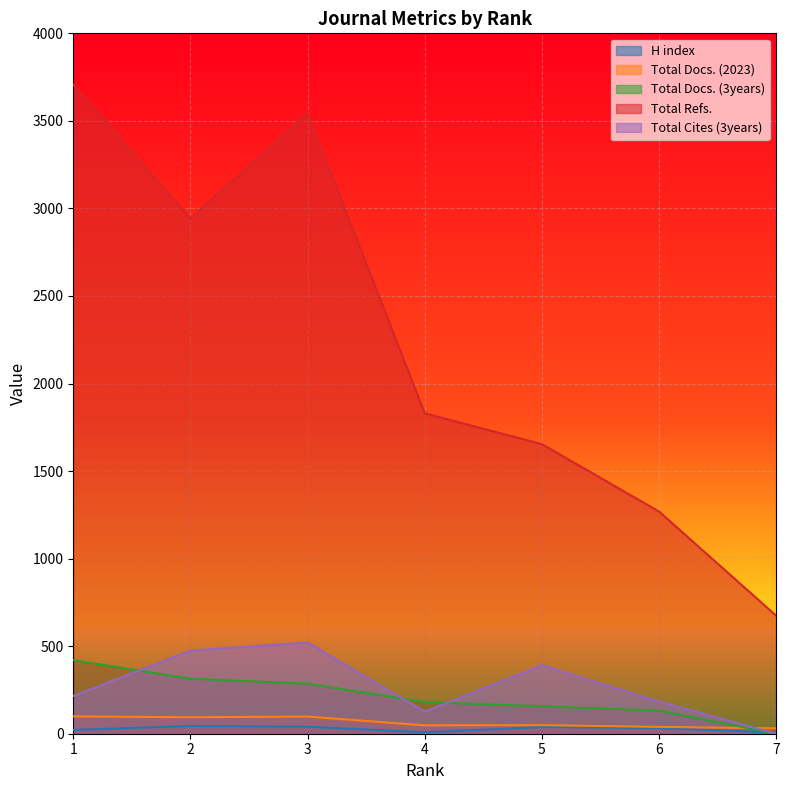

How many values in the Total Cites (3years) series exceed 216?

3